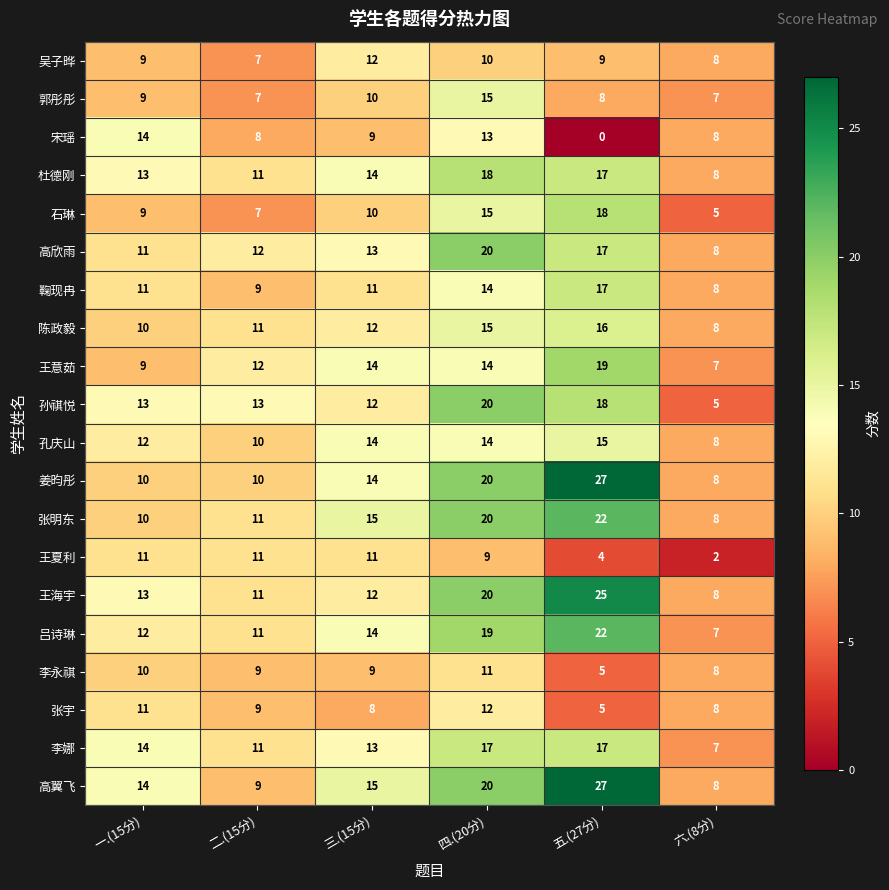

True or false: 陈政毅 has a value of 15 at 四.(20分).

True